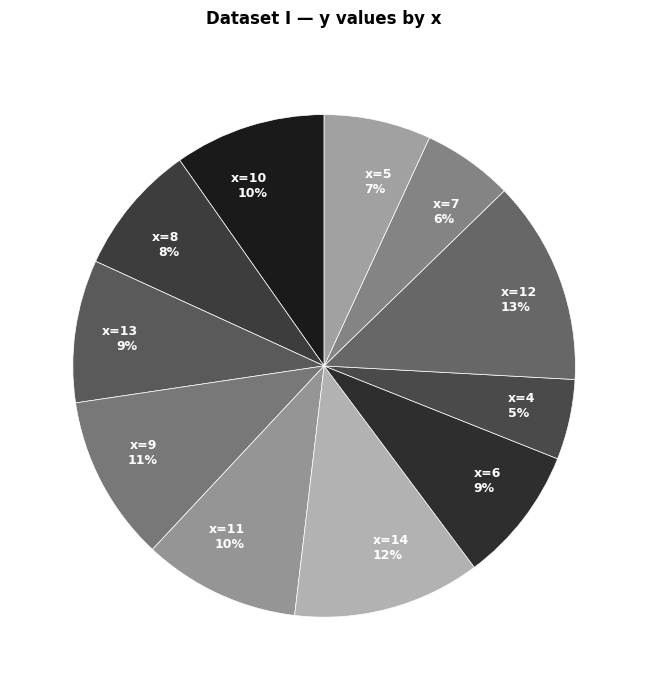

To the nearest percent, what percentage of the pie is x=12?

13%